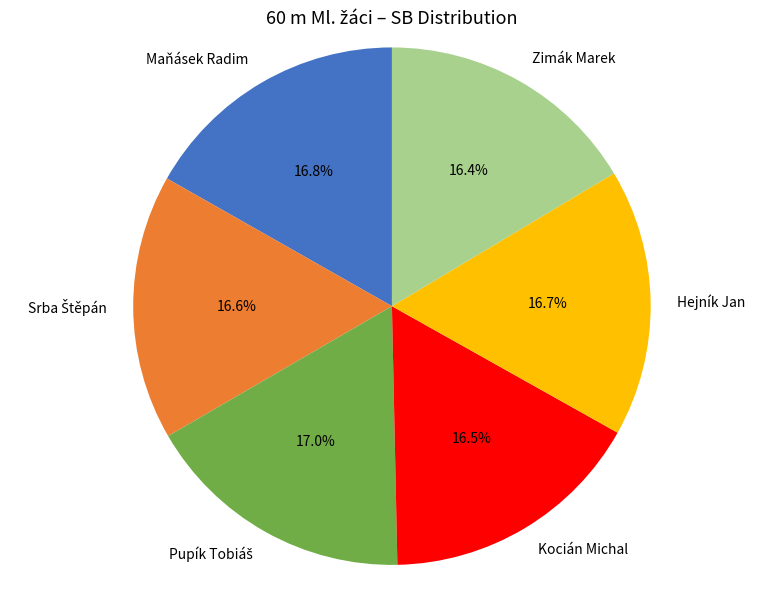

To the nearest percent, what is the combined percentage of Kocián Michal and Hejník Jan?

33%